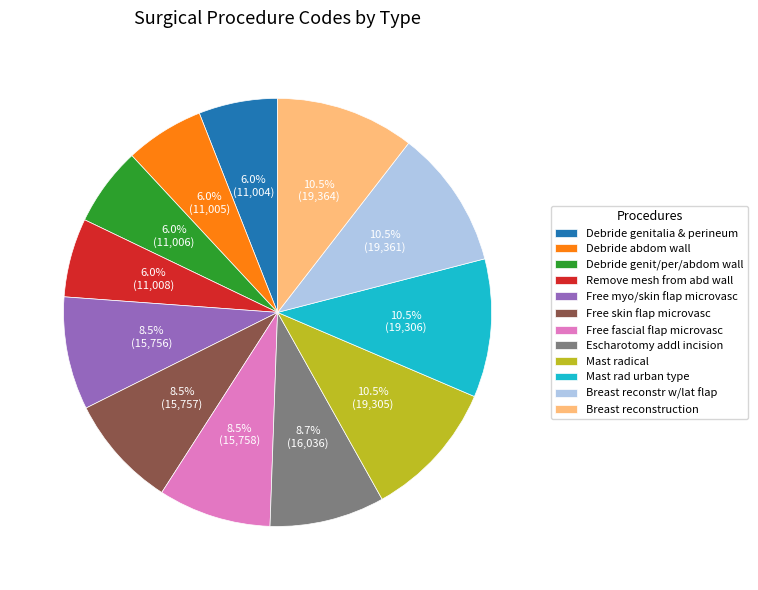

Does Free fascial flap microvasc represent more than half of the total?

No